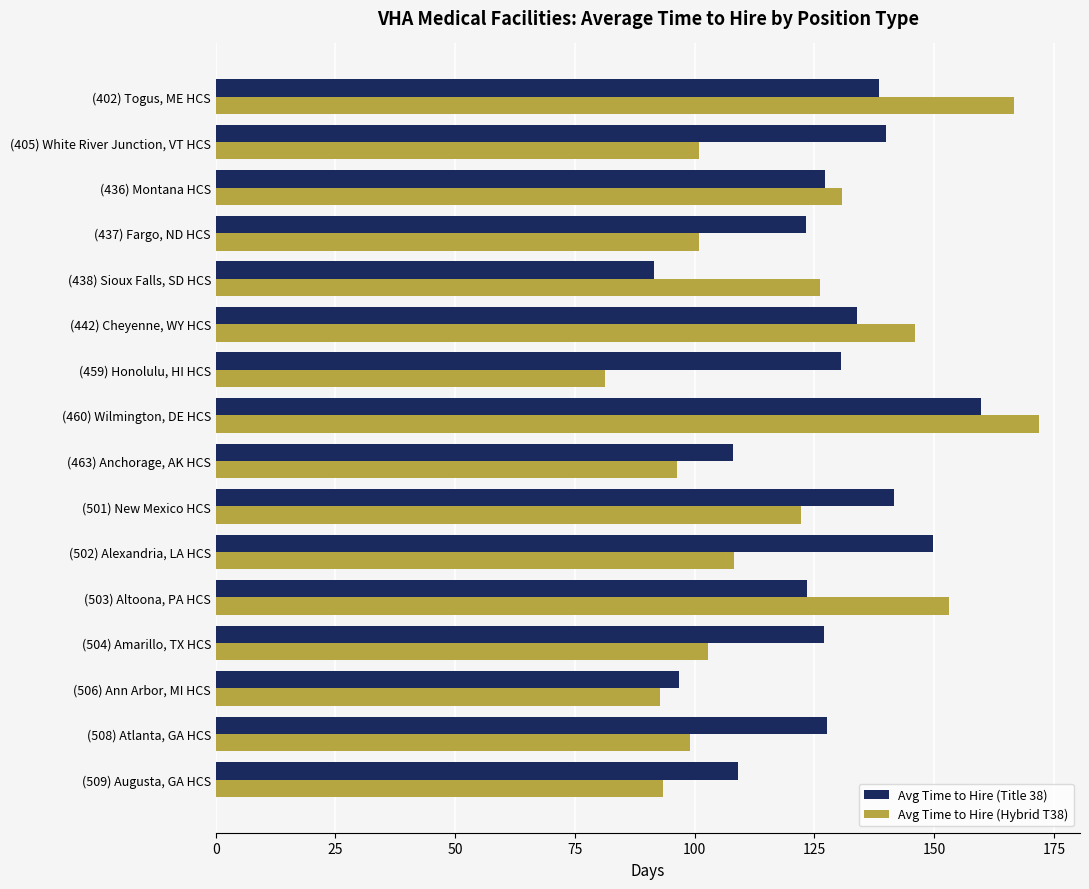

What is the total value across all series at (459) Honolulu, HI HCS?

211.7